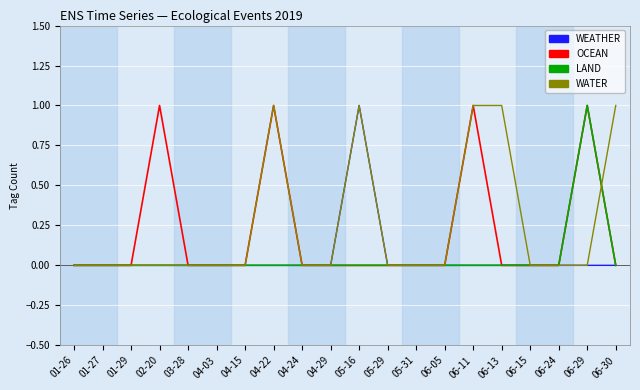

Is the value of OCEAN at 01-29 greater than the value of WATER at 06-13?

No